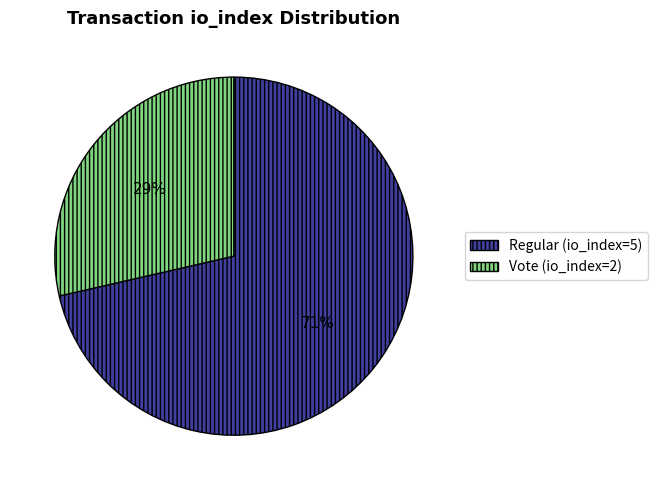

How many slices are in this pie chart?

2